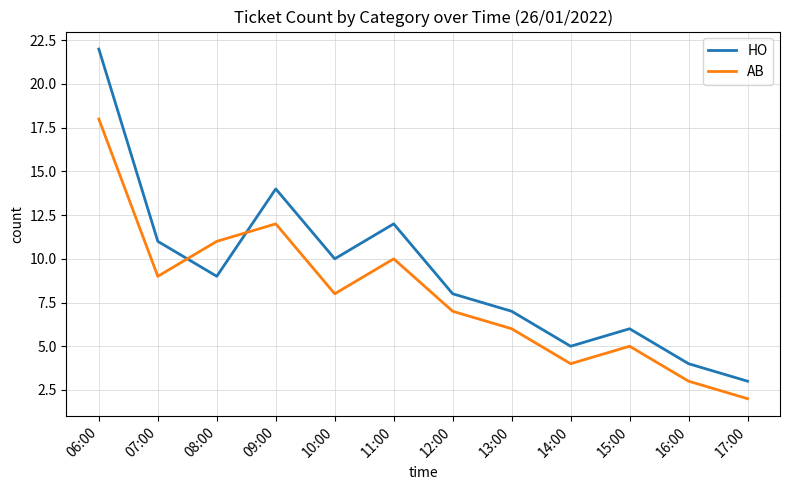

Which series has the widest spread of values?

HO